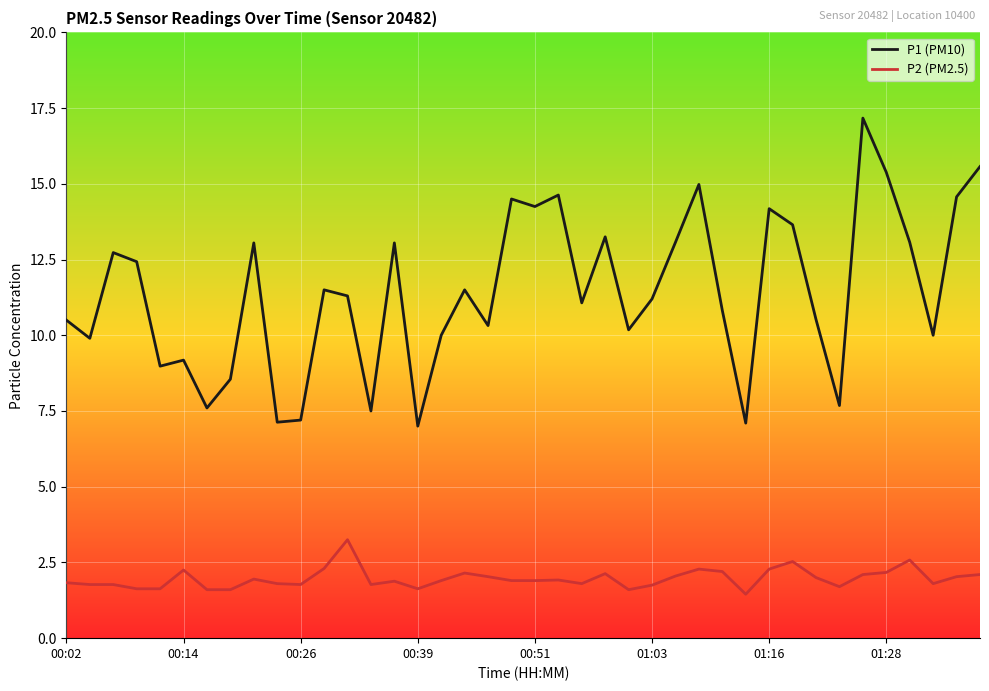

Does the chart have visible grid lines?

Yes